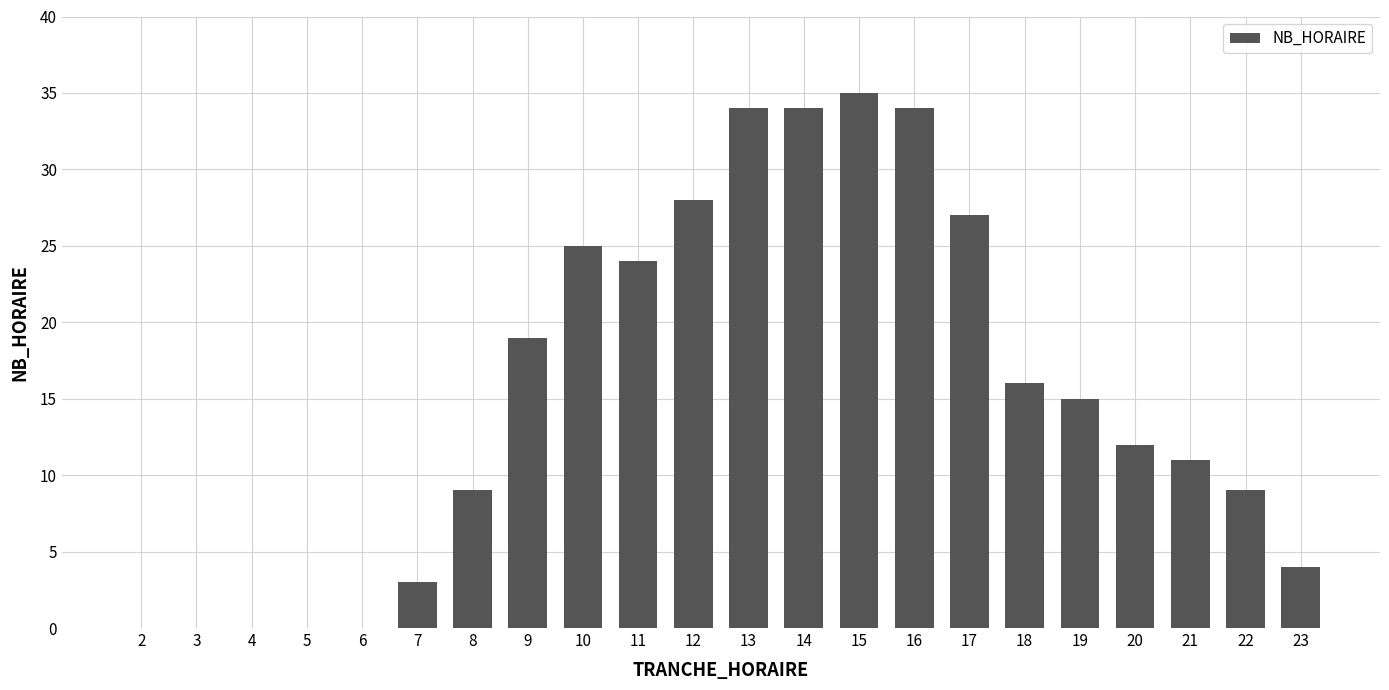

What is the greatest value displayed?

35